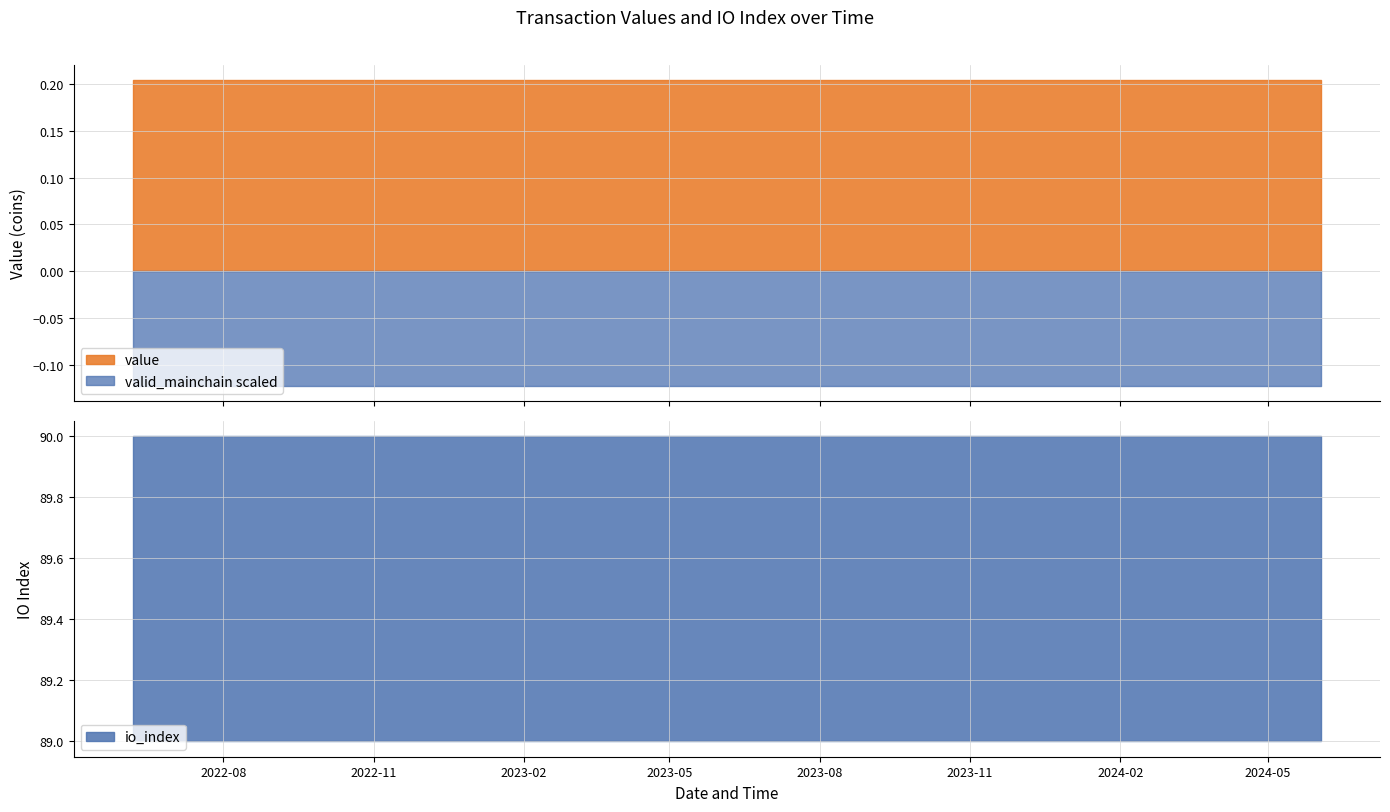

What is the total value across all series at 20?

90.2